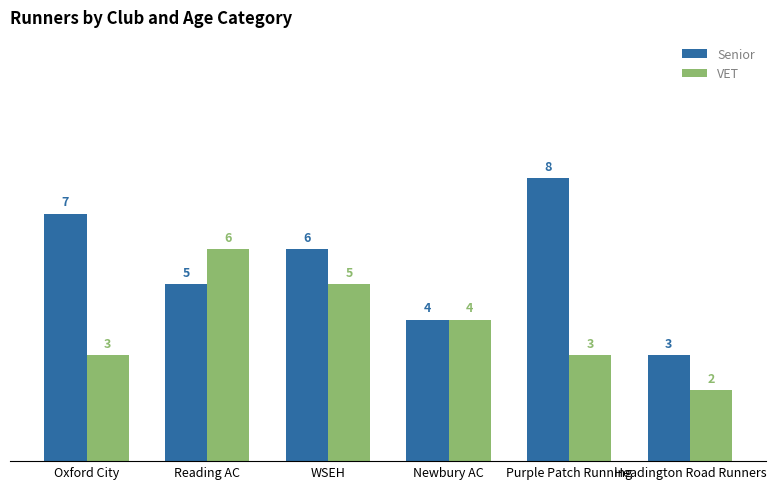

What is the label of the 5th bar from the left?

Purple Patch Running